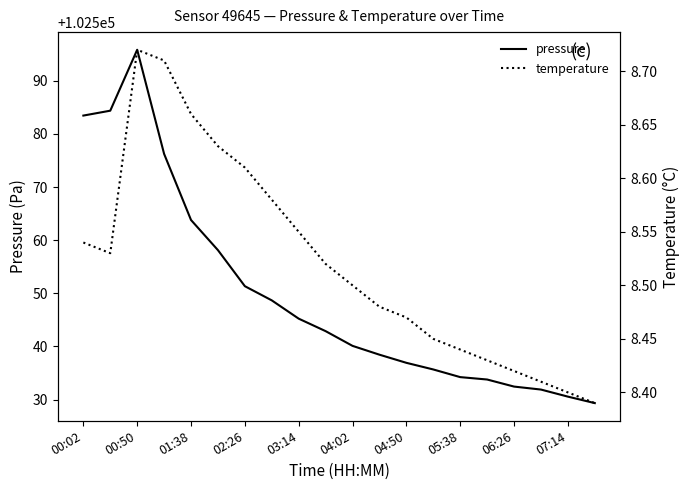

True or false: temperature and pressure cross at least once.

False